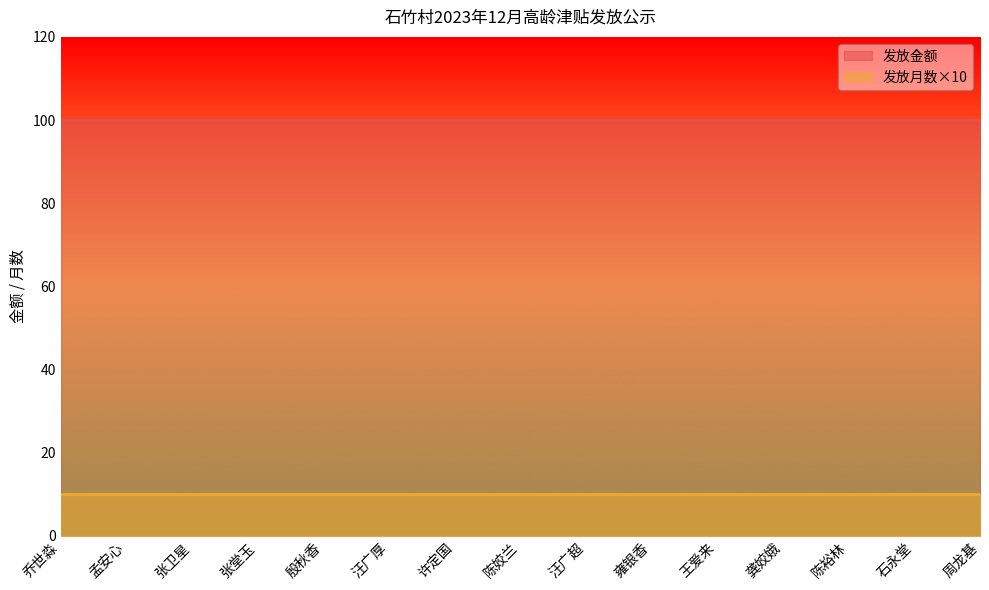

What are all the series names shown in the legend?

发放金额, 发放月数×10